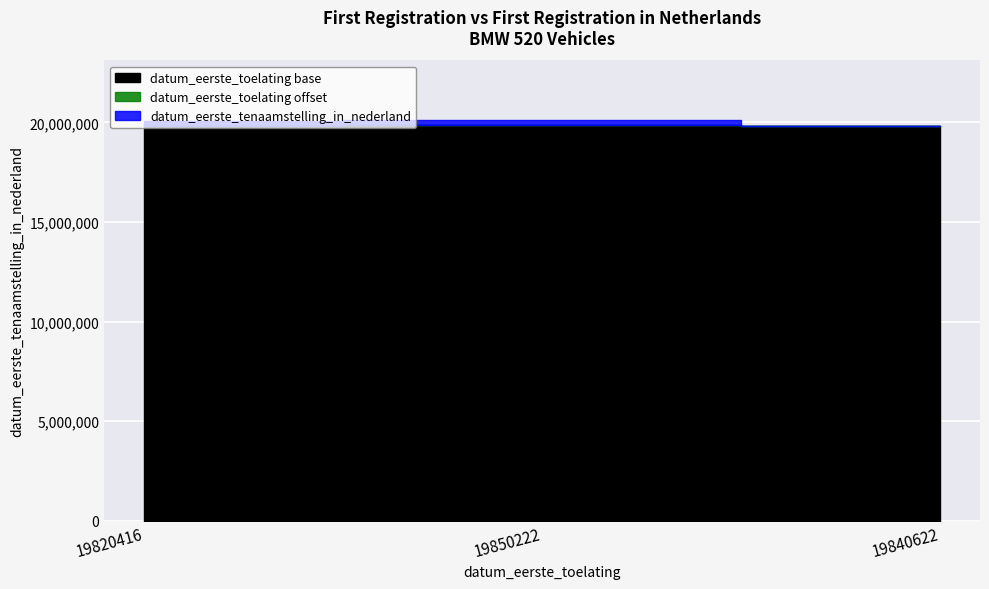

The value at 19820416 is 30917520. True or false?

False